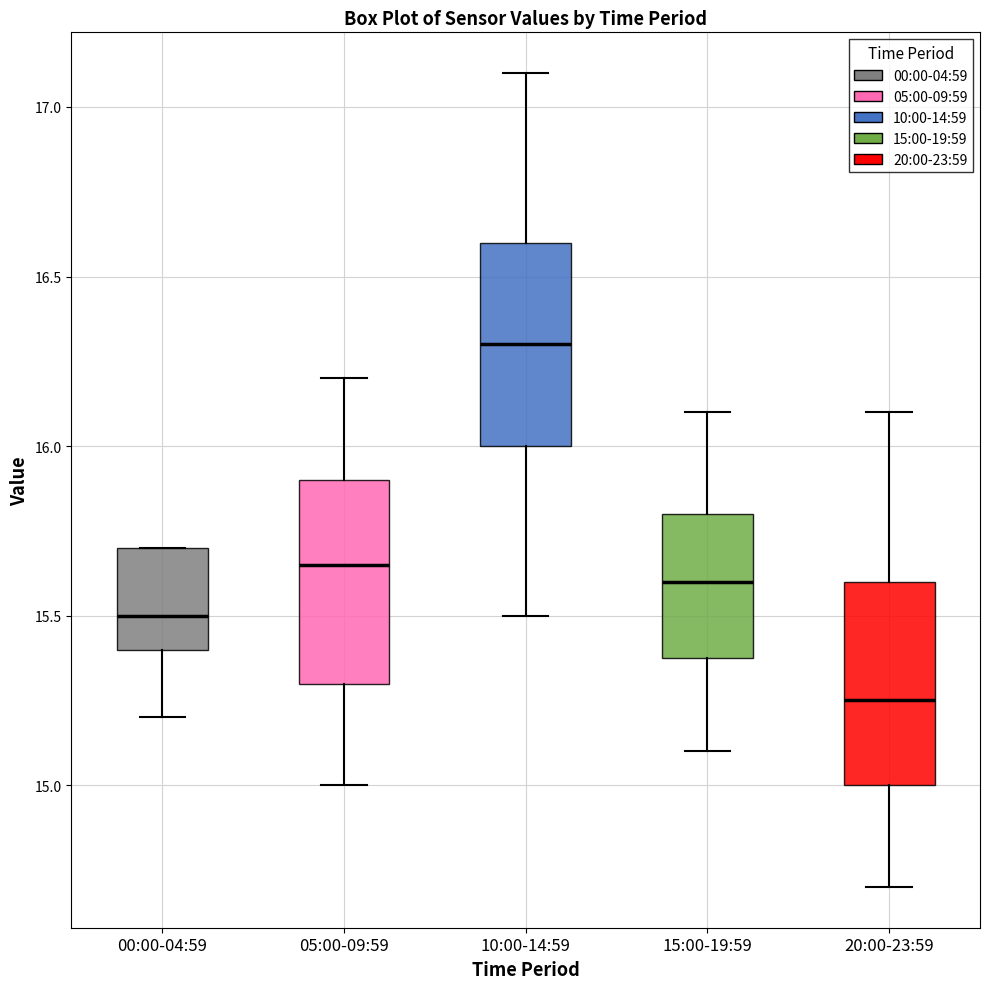

Reading left to right, read every box against the y-axis: the position of its median line, the range the box covers, and the ends of its whiskers. The values are not printed on the chart, so give them approximately, as read against the axis.

00:00-04:59: median 15.50, box 15.40 to 15.70, whiskers 15.20 to 15.70
05:00-09:59: median 15.65, box 15.30 to 15.90, whiskers 15.00 to 16.20
10:00-14:59: median 16.30, box 16.00 to 16.60, whiskers 15.50 to 17.10
15:00-19:59: median 15.60, box 15.40 to 15.80, whiskers 15.10 to 16.10
20:00-23:59: median 15.25, box 15.00 to 15.60, whiskers 14.70 to 16.10